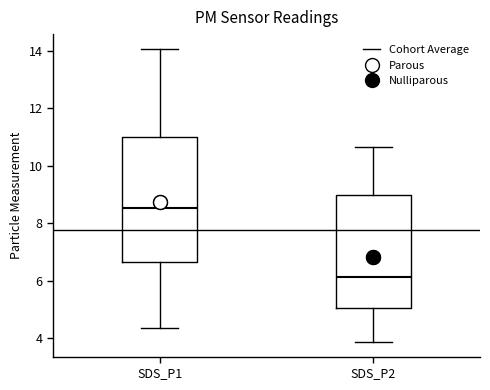

Which box's median line is the highest?

SDS_P1